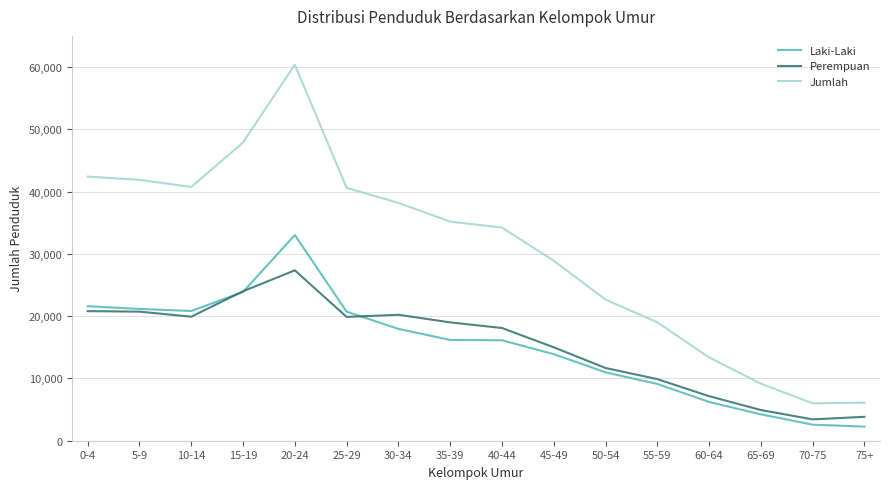

What is the sum of the Laki-Laki values at 15-19 and 30-34?

41843